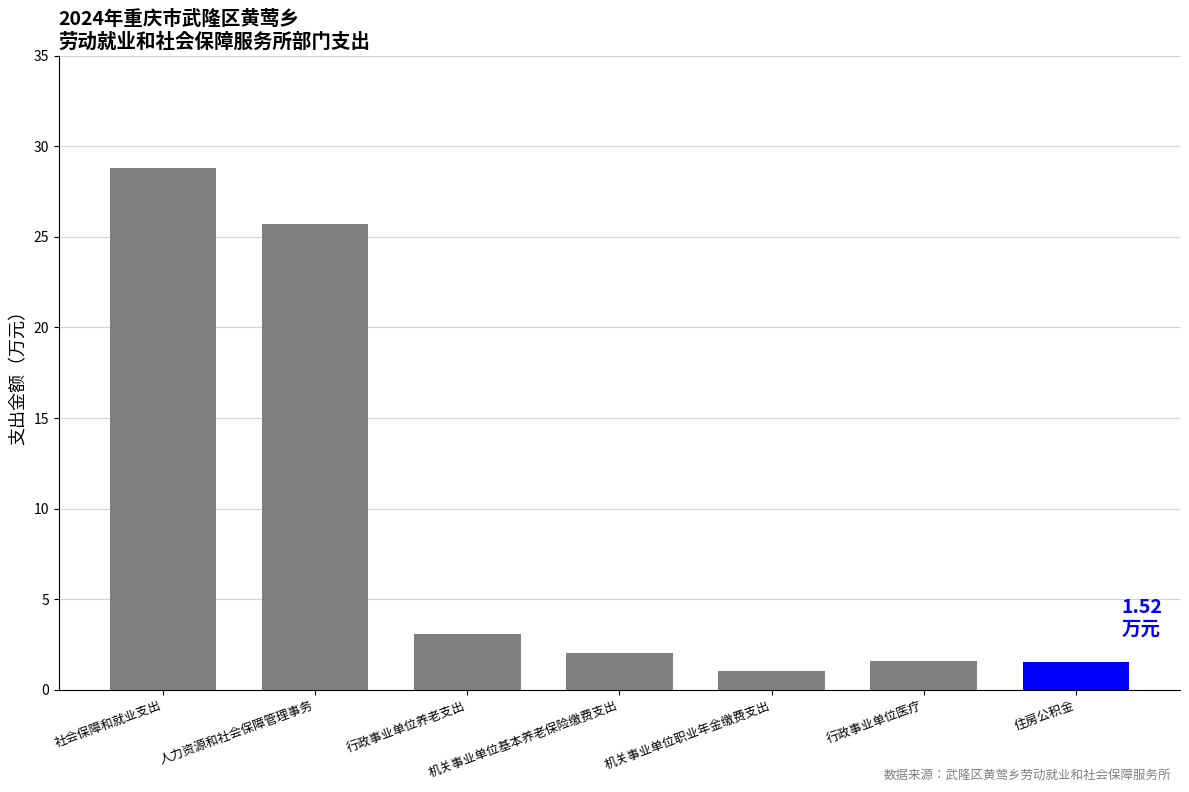

At which category does the chart reach its minimum across all series?

机关事业单位职业年金缴费支出